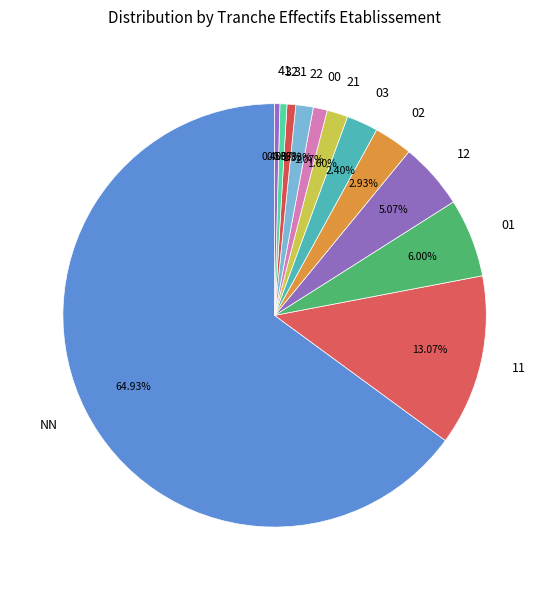

To the nearest percent, what portion does 21 represent?

2%